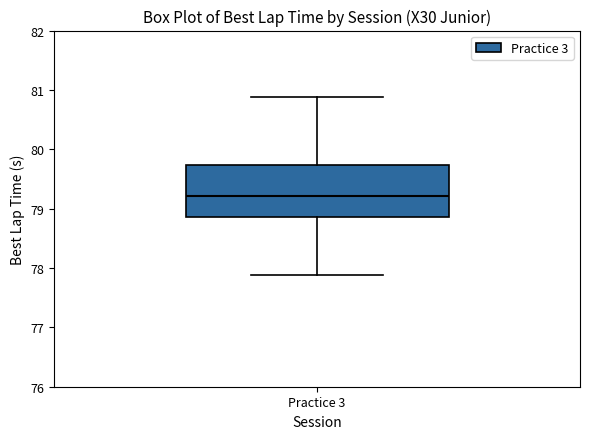

Read this box plot against the y-axis: the position of the median line, the range covered by the box, and the ends of both whiskers. The values are not printed on the chart, so give them approximately, as read against the axis.

median 79.2, box 78.9 to 79.7, whiskers 77.9 to 80.9